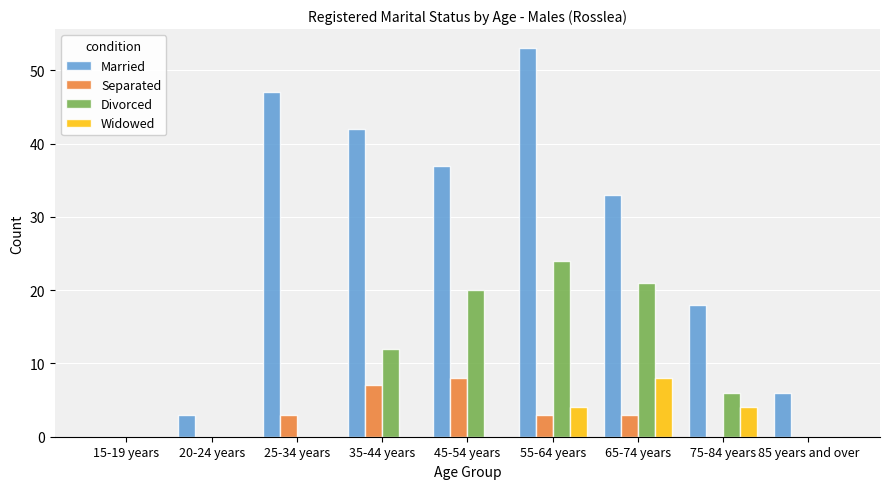

What is the sum of all Separated values?

24